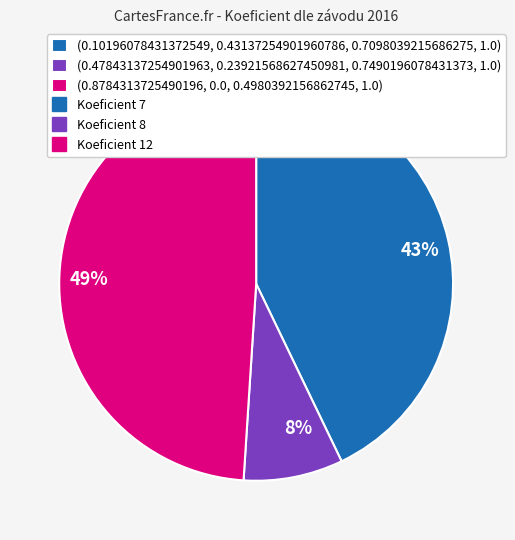

To the nearest percent, what is the difference between the largest and smallest slice percentages?

41%